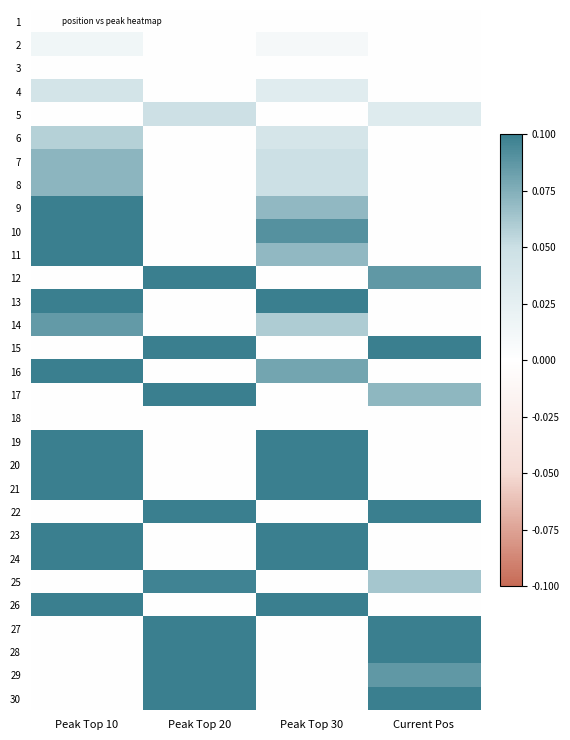

What is the difference between the highest and lowest values at Current Pos?

0.2